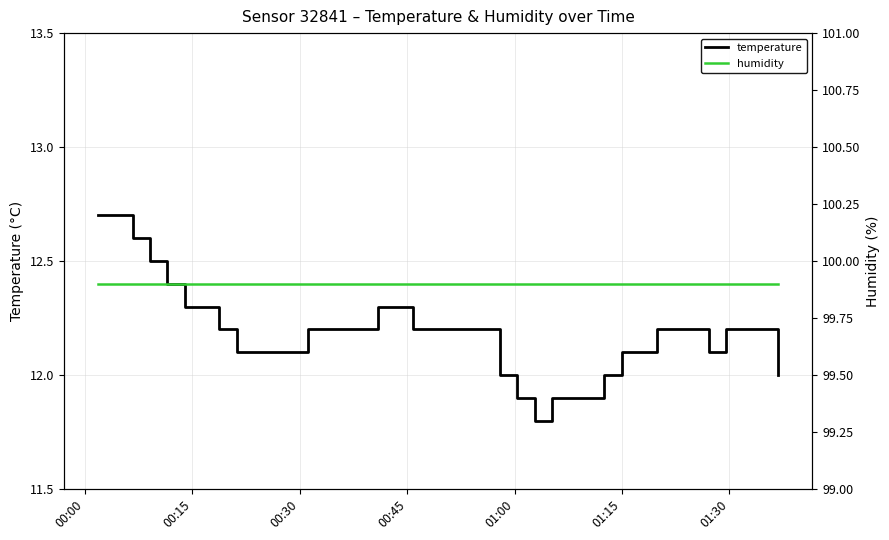

At which label is humidity closest to 99?

00:00